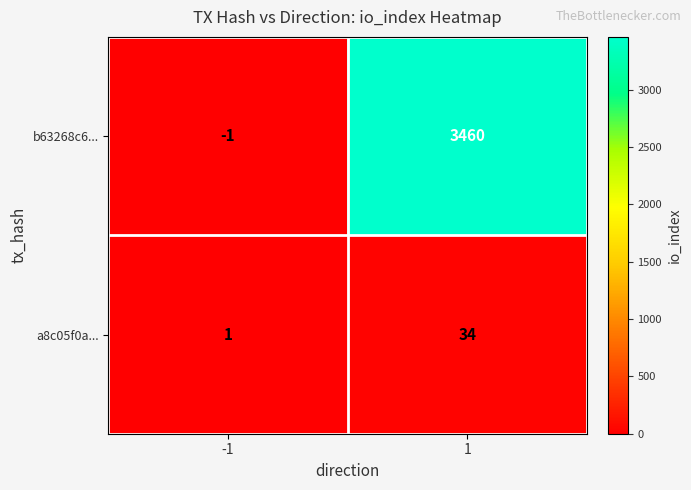

What is the greatest value displayed?

3460